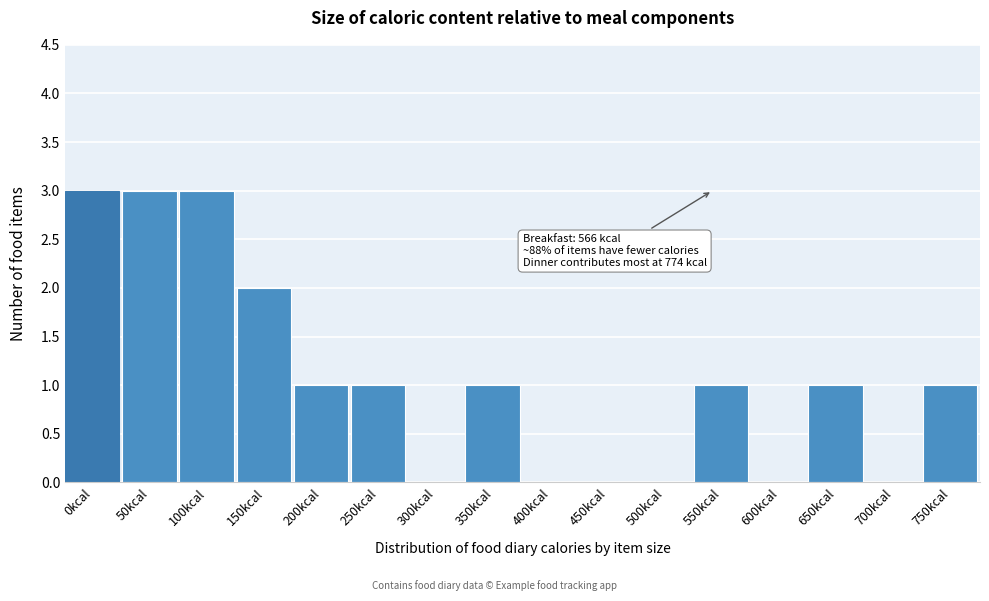

Reading left to right, list all the values displayed in this chart.

0kcal=3	50kcal=3	100kcal=3	150kcal=2	200kcal=1	250kcal=1	300kcal=0	350kcal=1	400kcal=0	450kcal=0	500kcal=0	550kcal=1	600kcal=0	650kcal=1	700kcal=0	750kcal=1